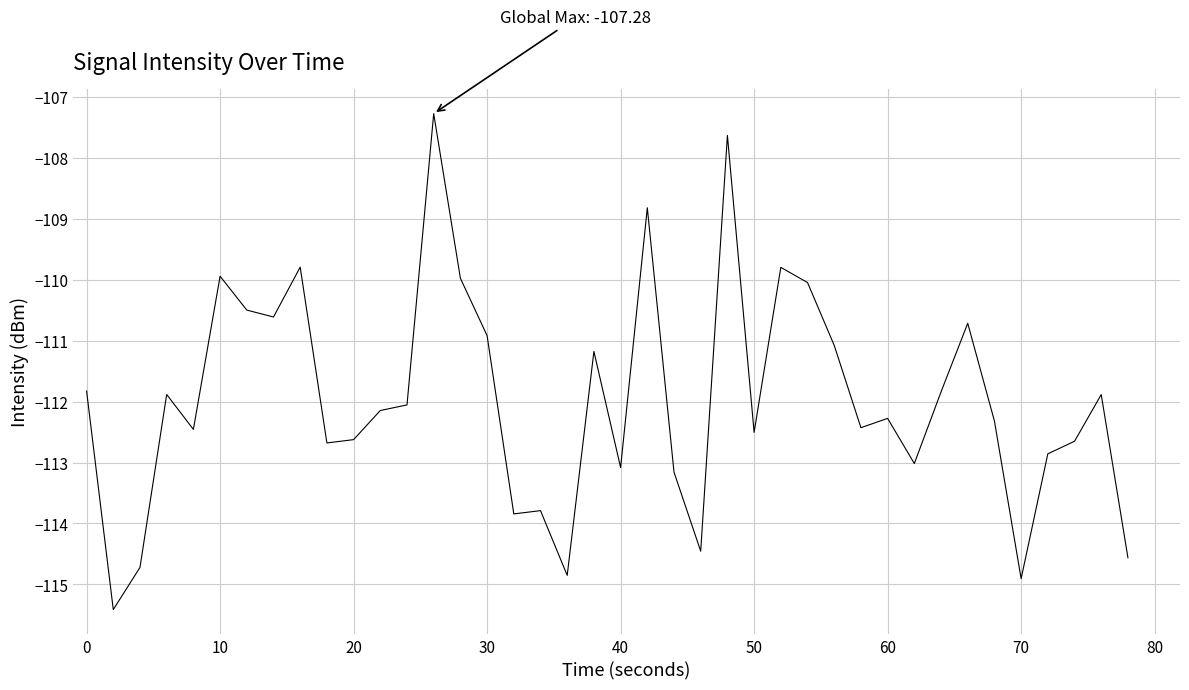

What is the maximum value shown in the chart?

-107.3